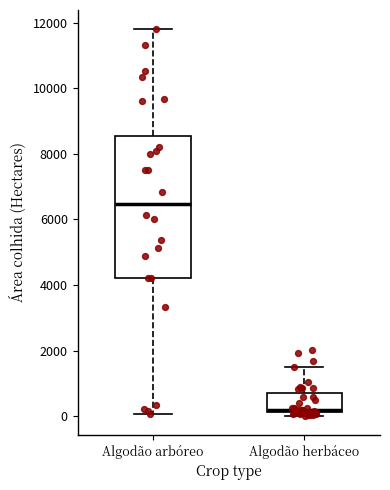

Reading left to right, read every box against the y-axis: the position of its median line, the range the box covers, and the ends of its whiskers. The values are not printed on the chart, so give them approximately, as read against the axis.

Algodão arbóreo: median 6400, box 4200 to 8600, whiskers 0 to 11800
Algodão herbáceo: median 200 (just above the box's lower edge), box 200 to 800, whiskers 0 to 1600